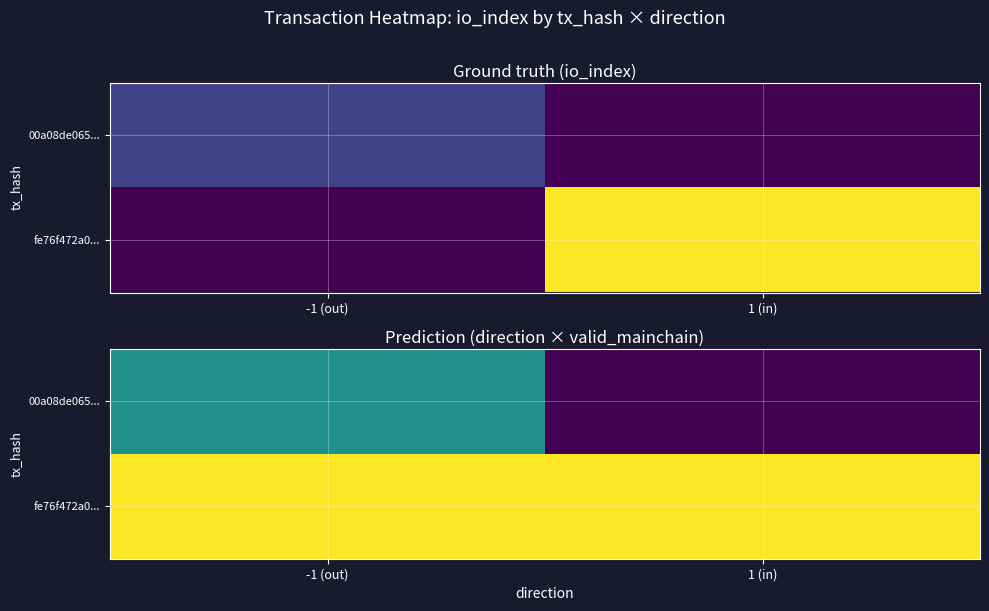

At 1 (in), list the series in order from largest to smallest.

fe76f472a0..., 00a08de065...